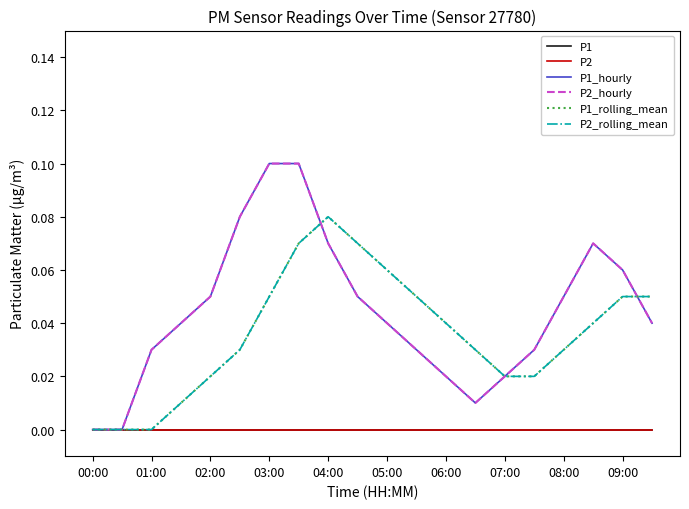

Does the chart have visible grid lines?

No